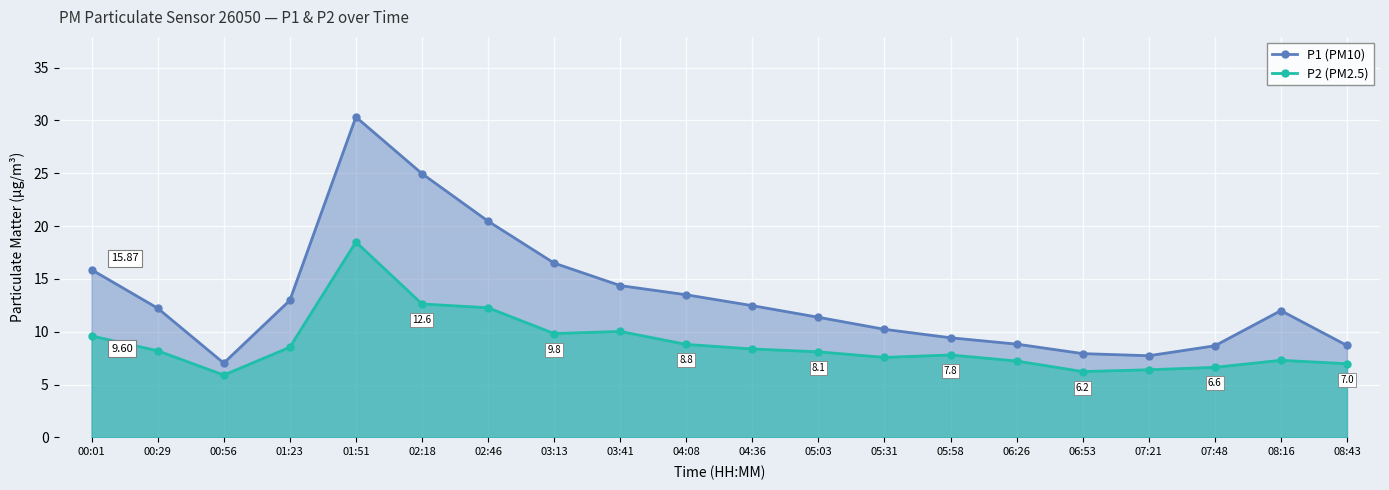

What are all the series names shown in the legend?

P1 (PM10), P2 (PM2.5)